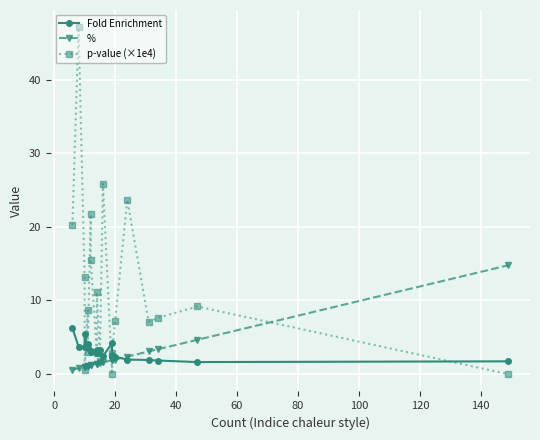

How many lines are shown in the chart?

3